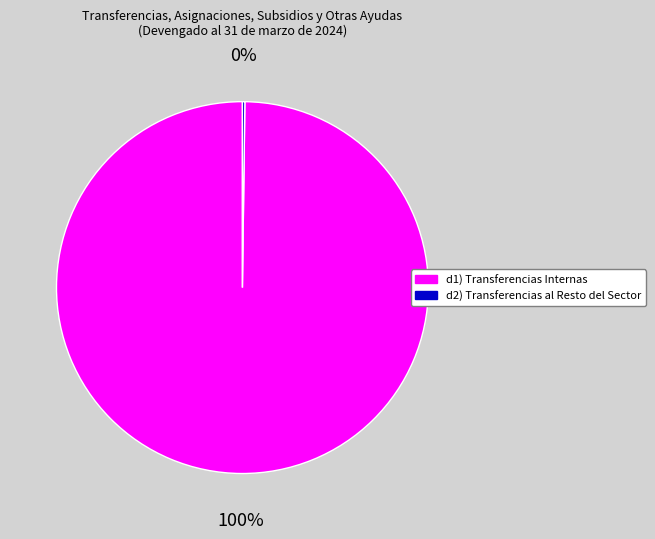

What is the majority slice?

d1) Transferencias Internas